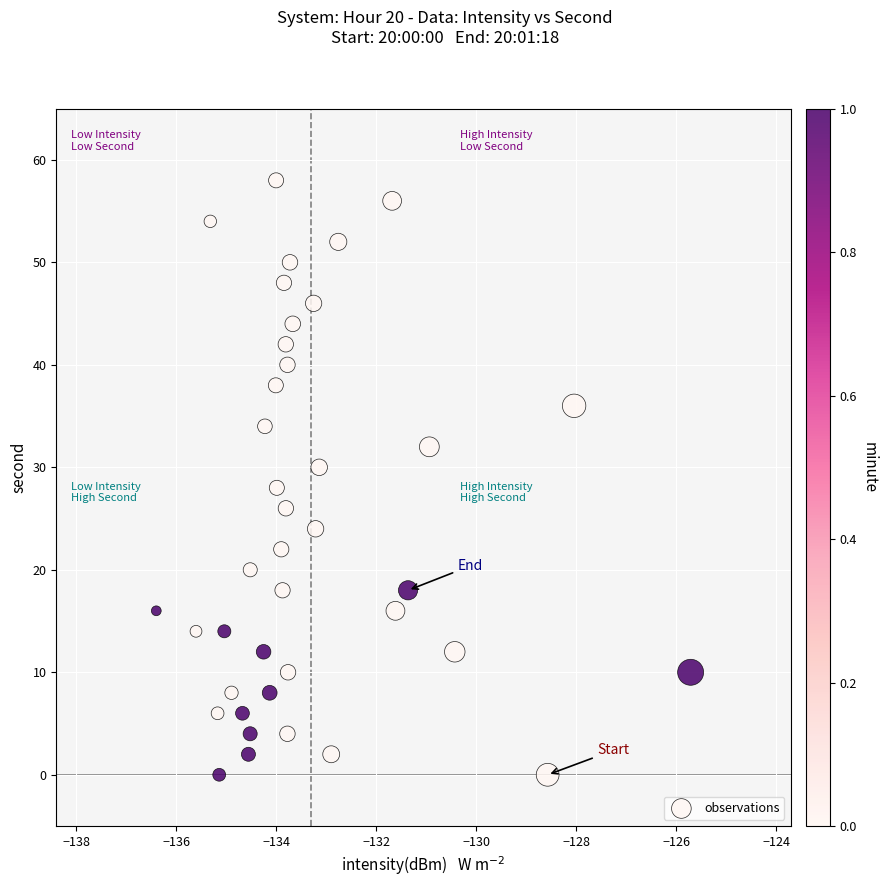

What is the range of Y values (max minus min)?

58